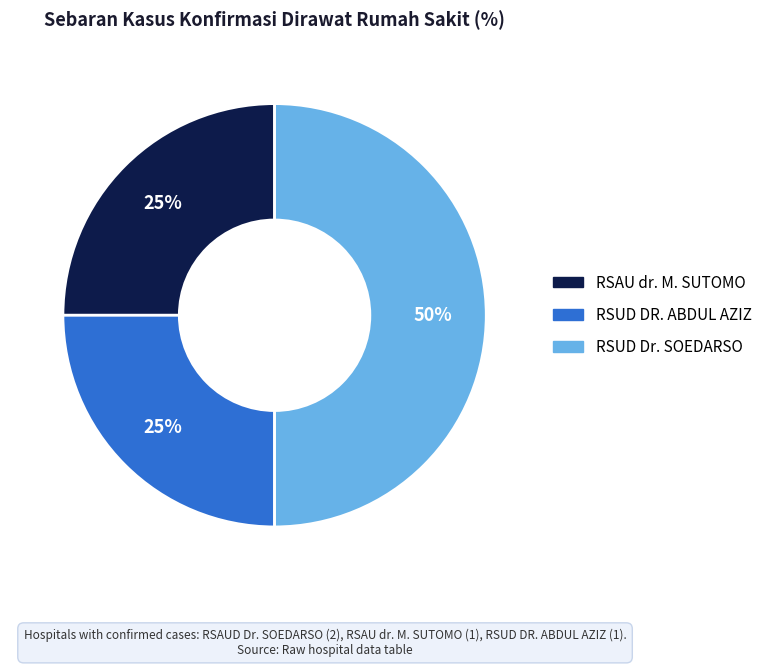

To the nearest percent, what is the difference between the largest and smallest slice percentages?

25%